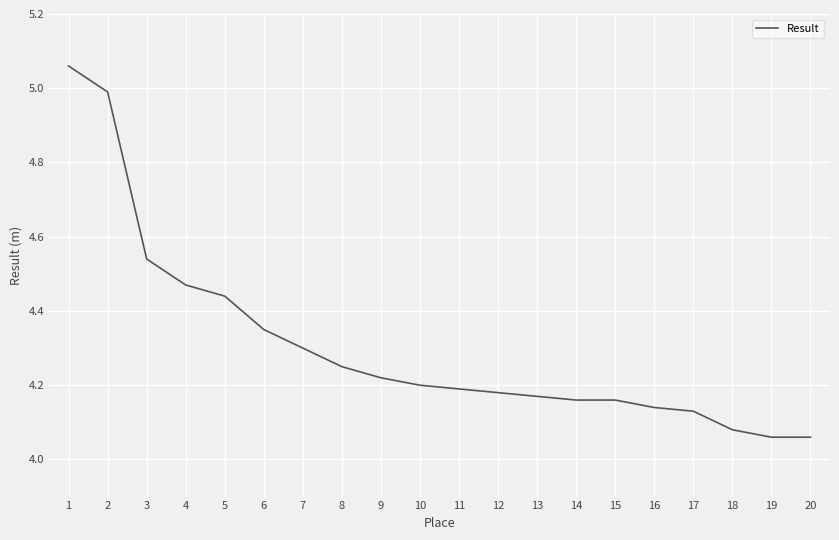

True or false: the data shows 1.5 at 20.

False